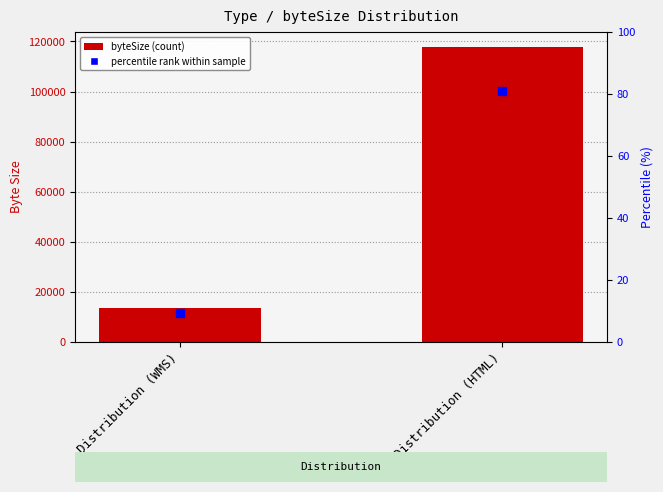

Reading left to right, extract all data points from this chart.

13706	117862